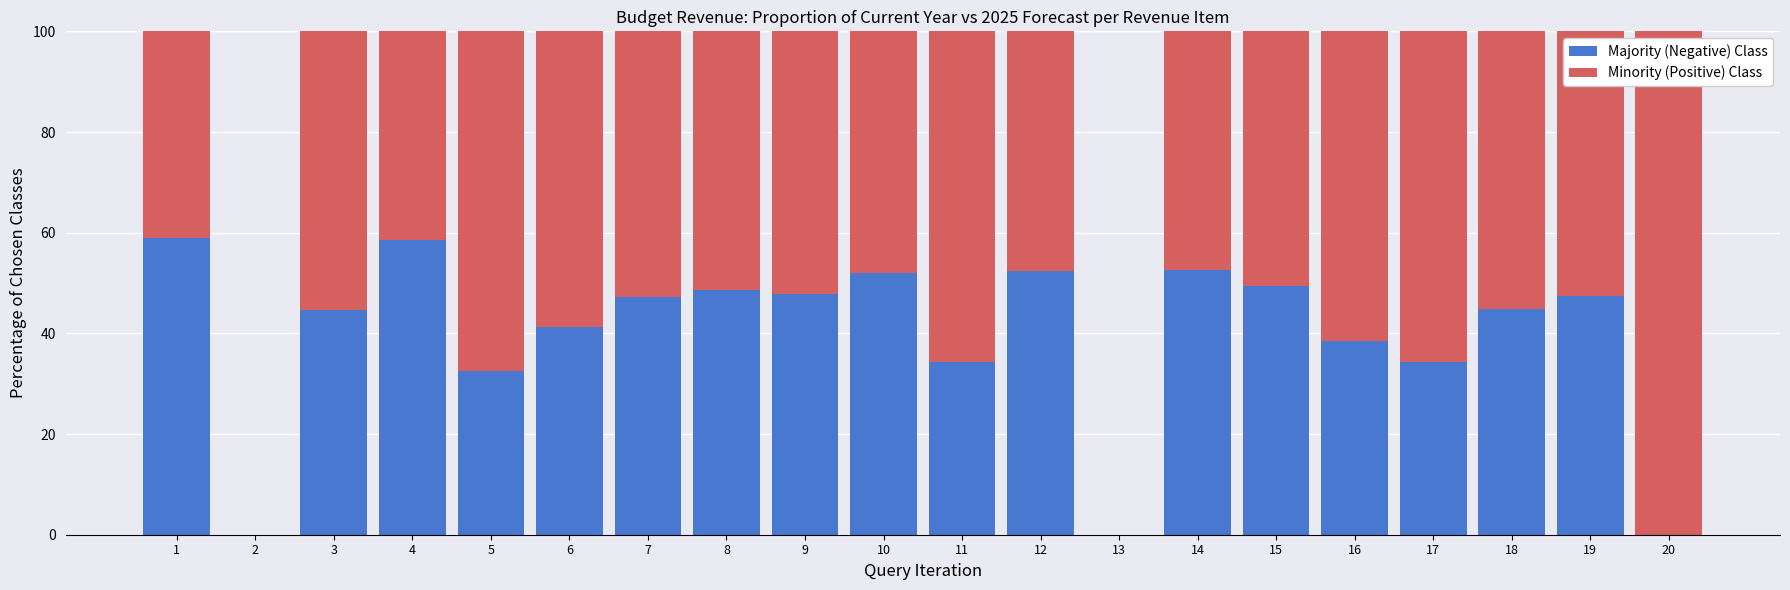

What is the total value across all series at 12?

100.0